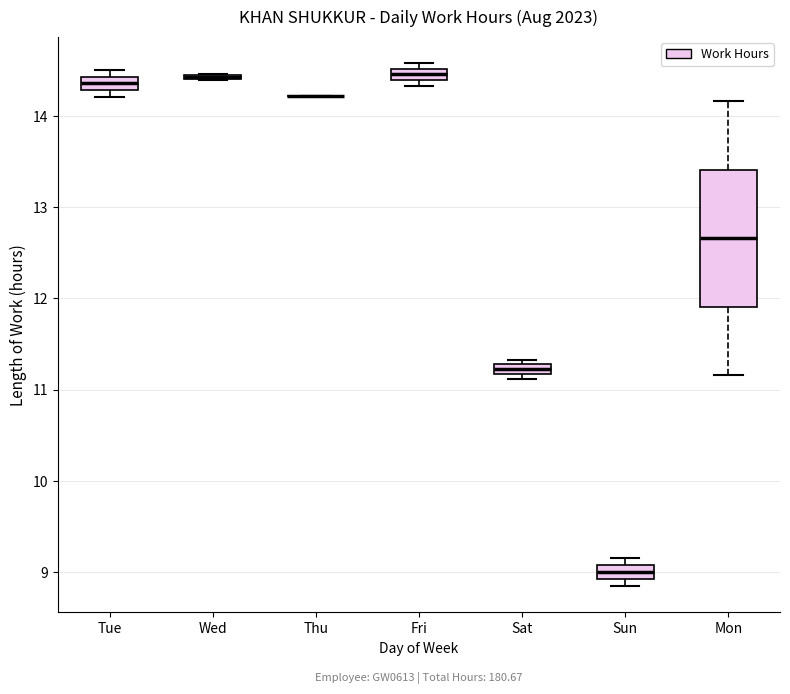

Which box is the tallest, from its lower edge to its upper edge?

Mon